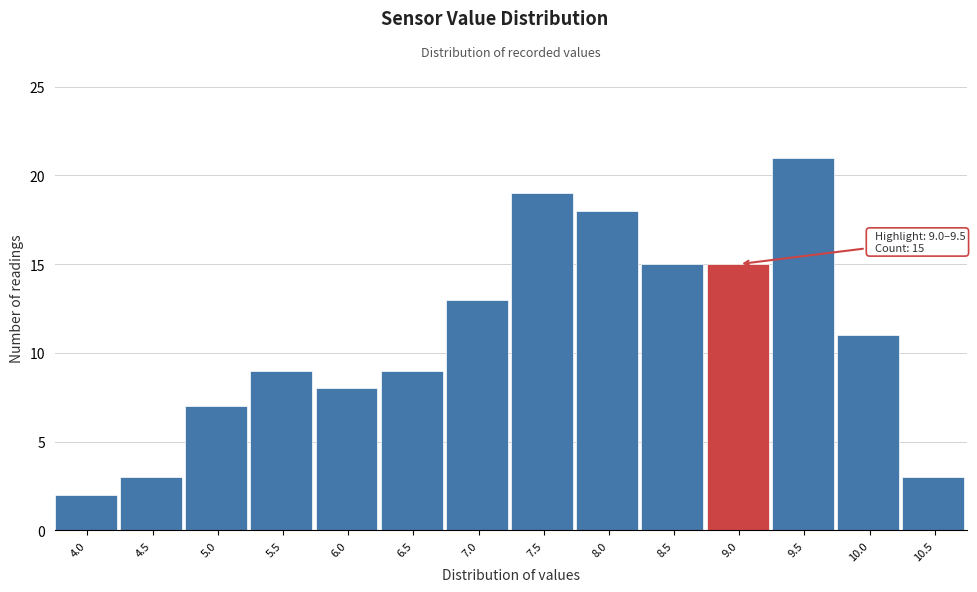

Reading right to left, what are all the values shown in this chart?

10.5=3	10.0=11	9.5=21	9.0=15	8.5=15	8.0=18	7.5=19	7.0=13	6.5=9	6.0=8	5.5=9	5.0=7	4.5=3	4.0=2